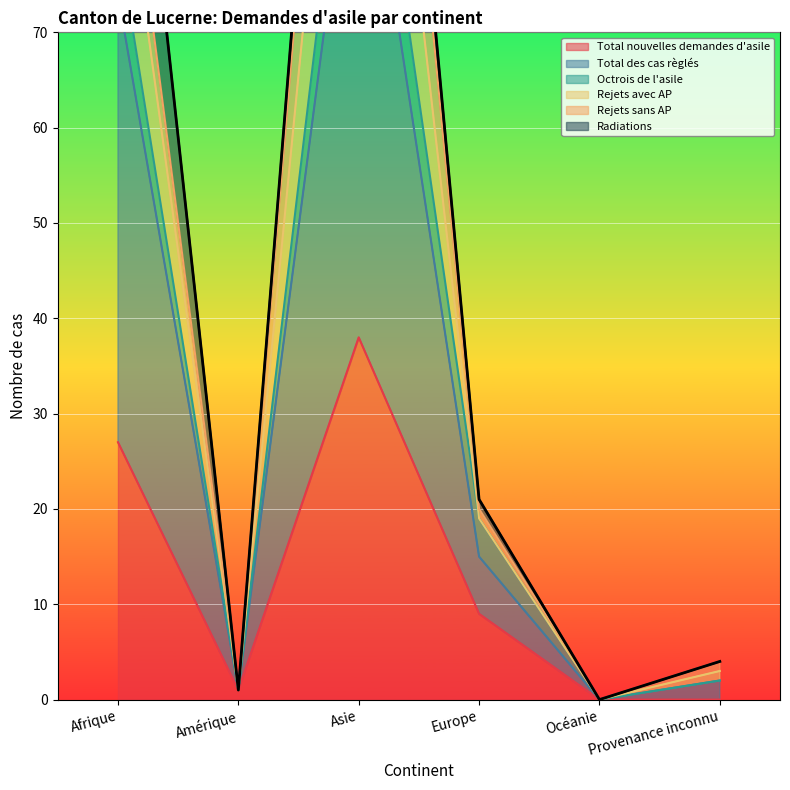

Is it true that Total nouvelles demandes d'asile equals 1 at Amérique?

True